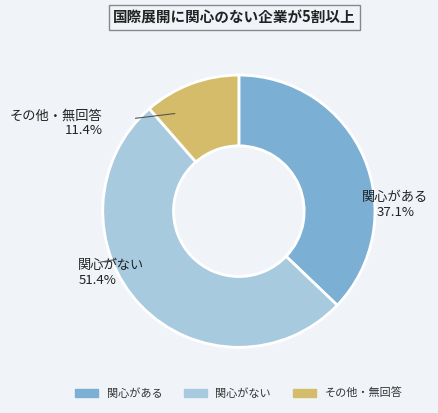

Does 6 represent more than half of the total?

No